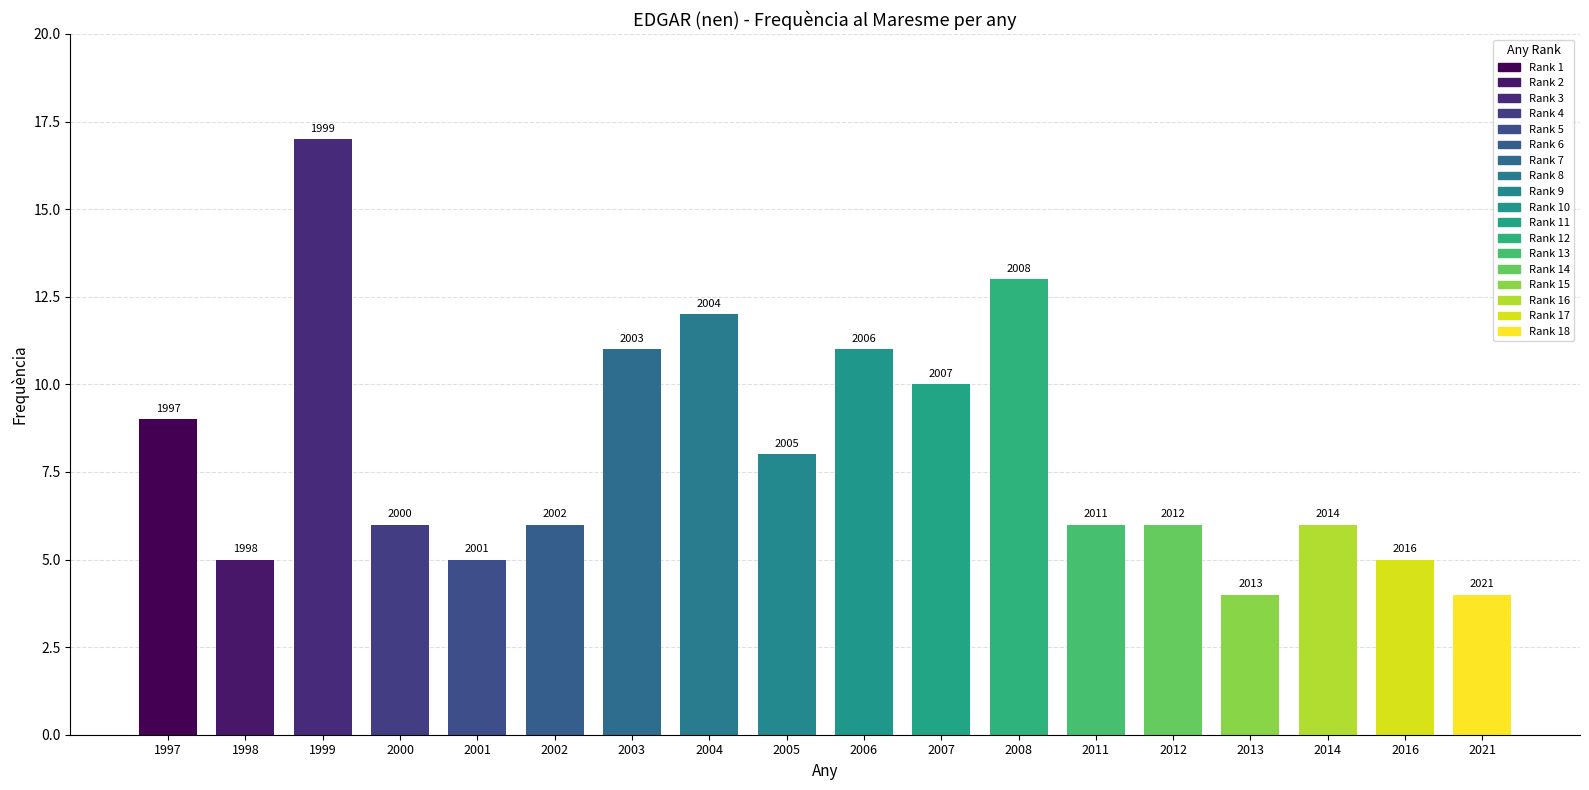

What is the maximum value shown in the chart?

17